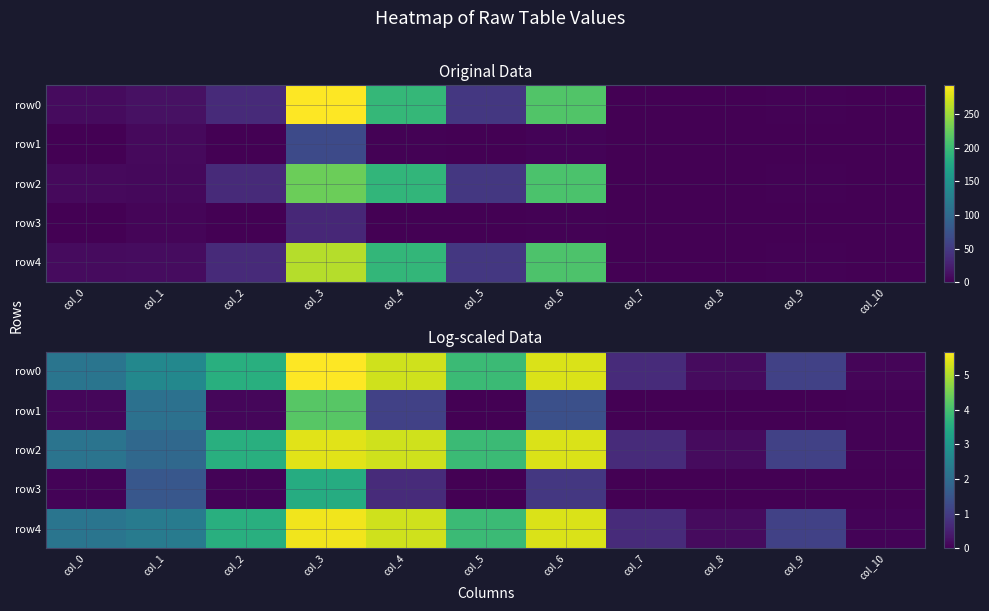

What is the maximum value for row4?

5.6